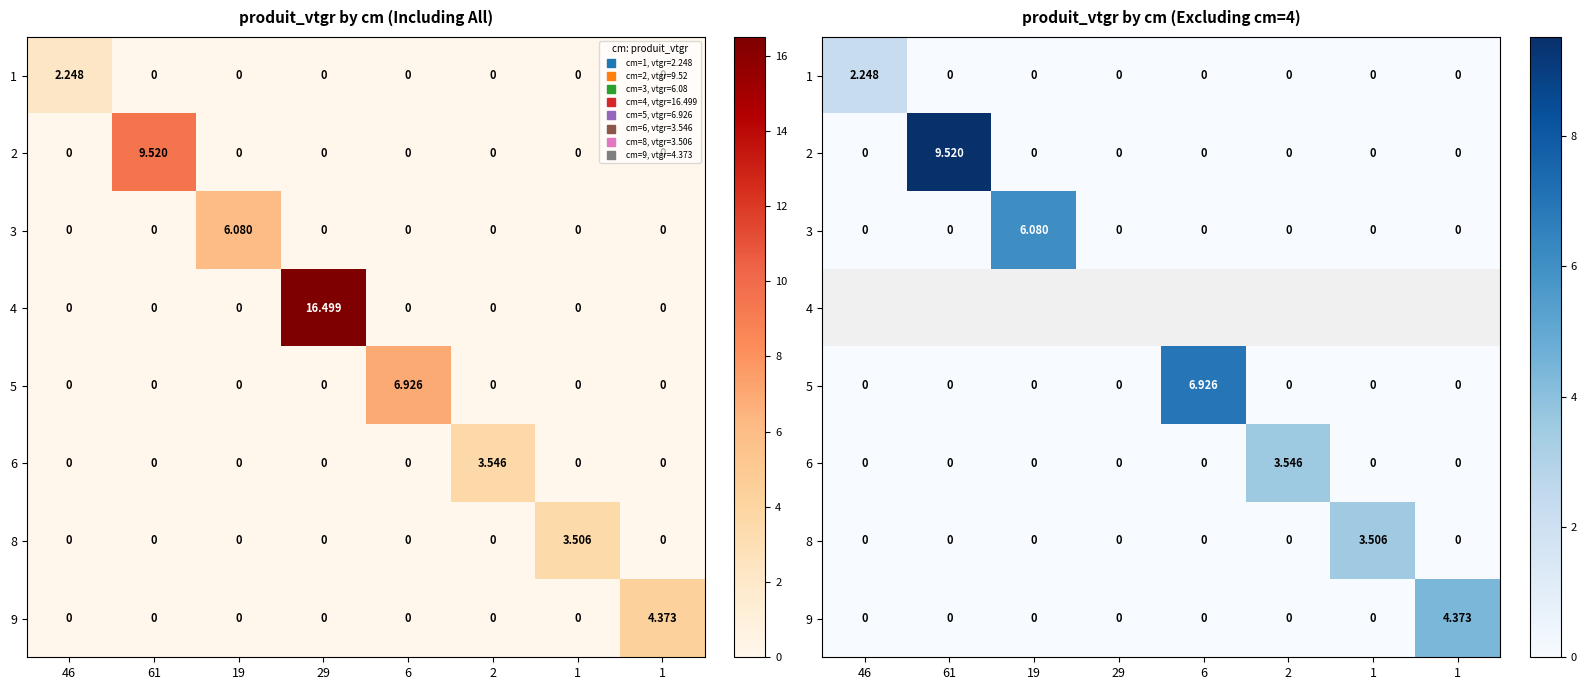

At how many categories does at least one series exceed 3?

6